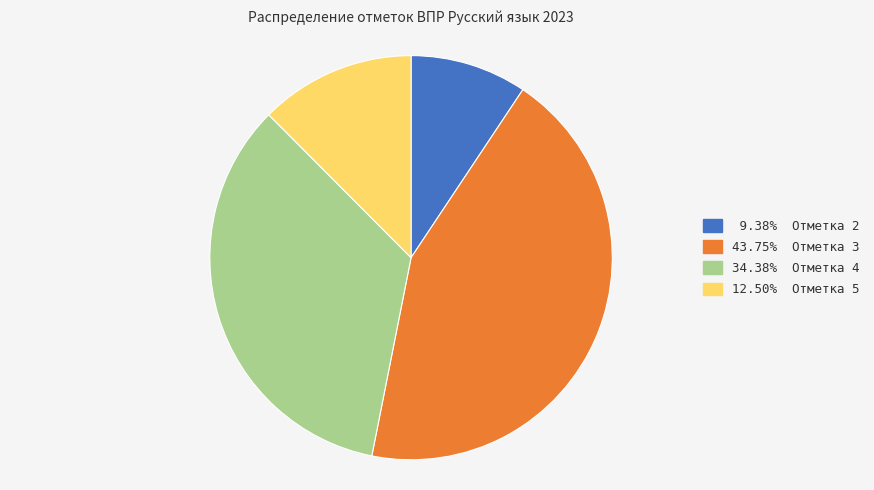

Does any single category account for the majority?

No